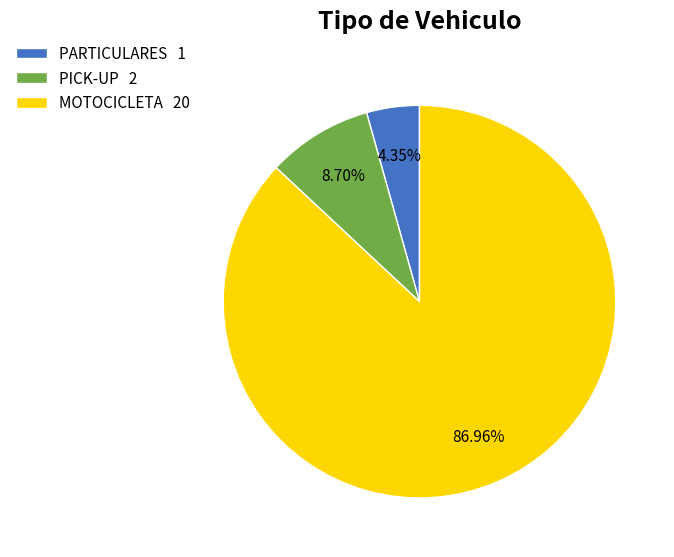

Between MOTOCICLETA 20 and PARTICULARES 1, which is larger?

MOTOCICLETA 20